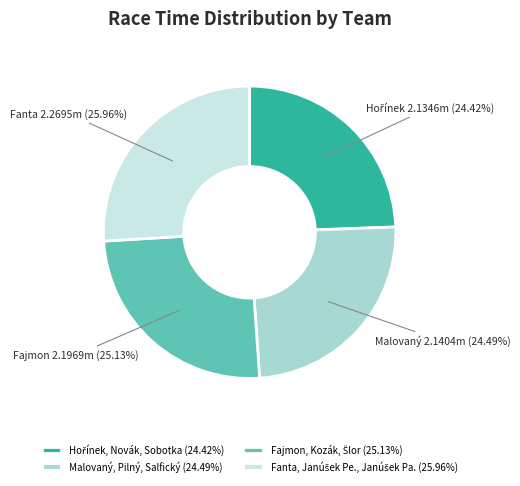

To the nearest percent, what percentage of the pie is Malovaný, Pilný, Salfický?

24%